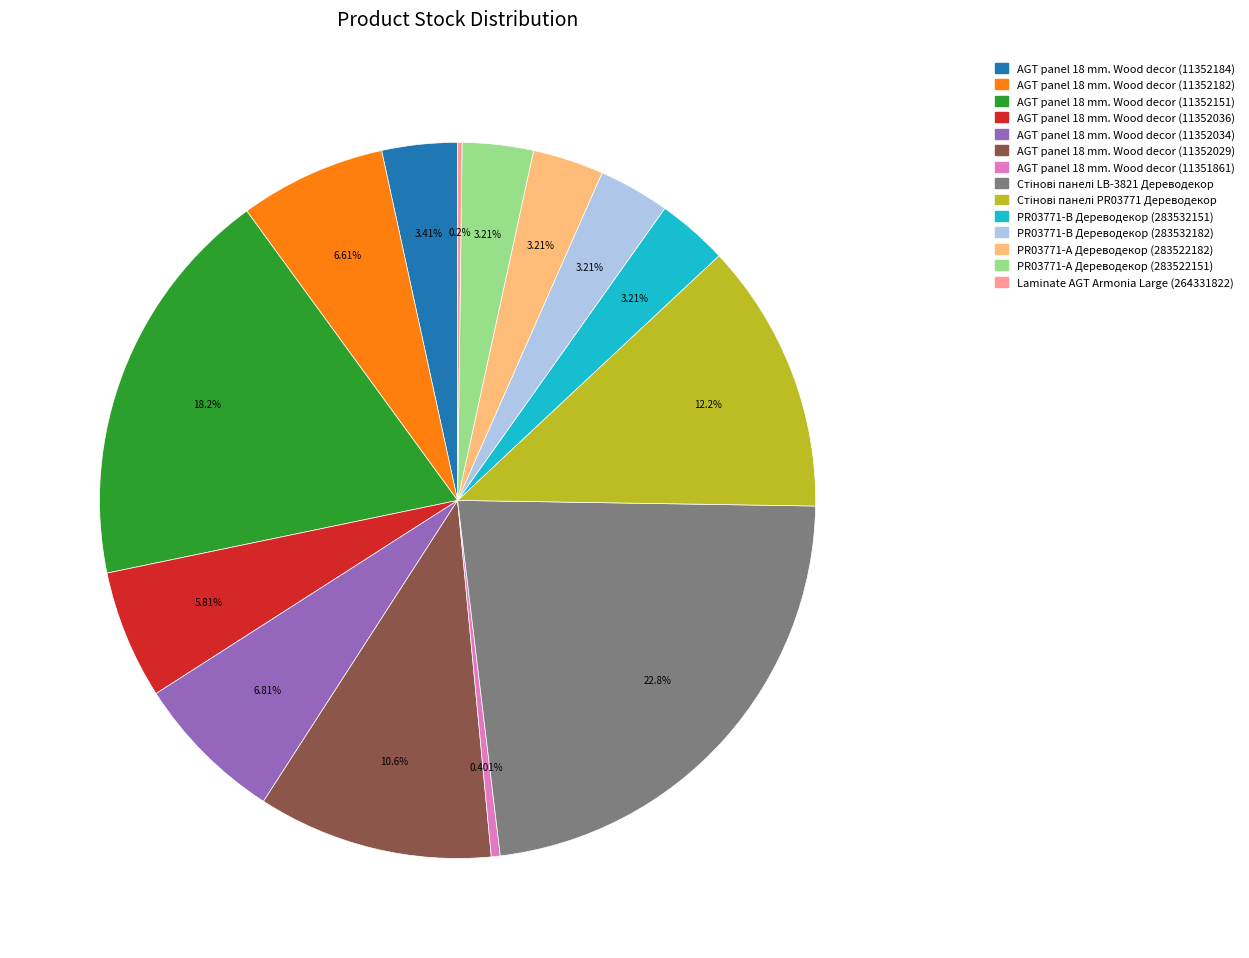

Is there a majority slice in this chart?

No